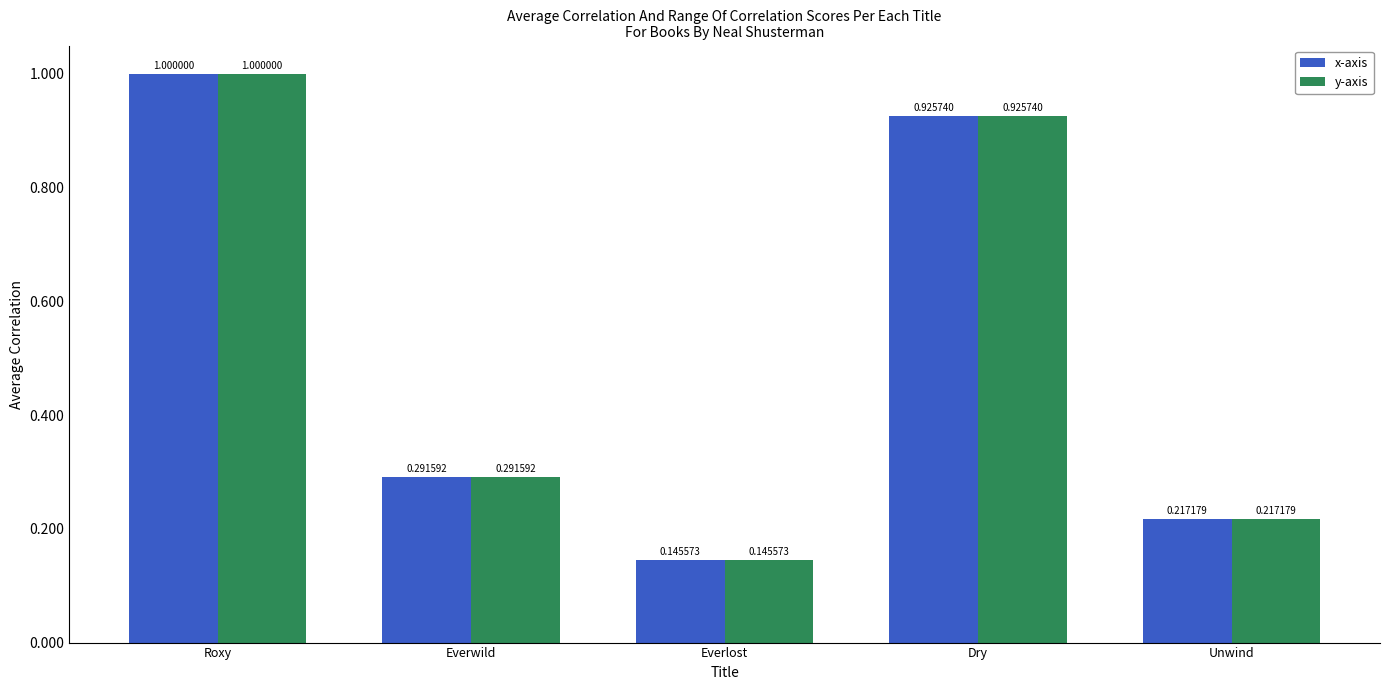

What are all the series names shown in the legend?

x-axis, y-axis